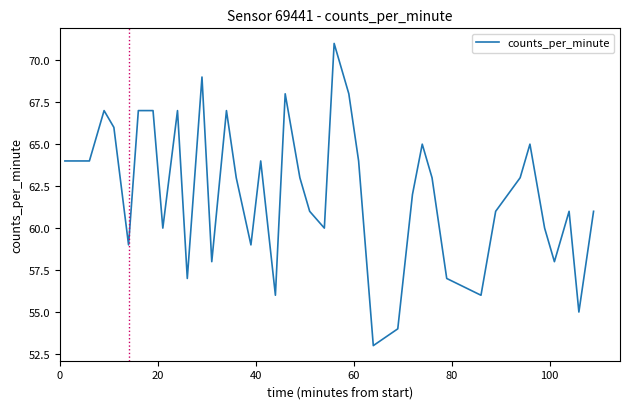

What is the greatest value displayed?

71